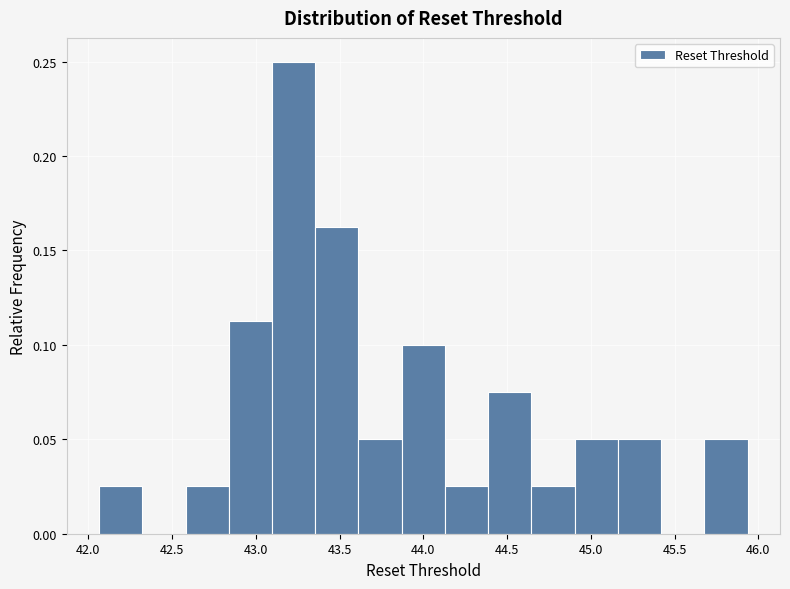

Reading left to right, transcribe this chart: for each bar, give the range it covers on the x-axis and its height. Neither the bar edges nor the heights are printed on the chart, so give them approximately, as read against the axes.

42.05 to 42.30: 0.025
42.30 to 42.60: 0
42.60 to 42.85: 0.025
42.85 to 43.10: 0.115
43.10 to 43.35: 0.250
43.35 to 43.60: 0.165
43.60 to 43.85: 0.050
43.85 to 44.15: 0.100
44.15 to 44.40: 0.025
44.40 to 44.65: 0.075
44.65 to 44.90: 0.025
44.90 to 45.15: 0.050
45.15 to 45.40: 0.050
45.40 to 45.70: 0
45.70 to 45.95: 0.050